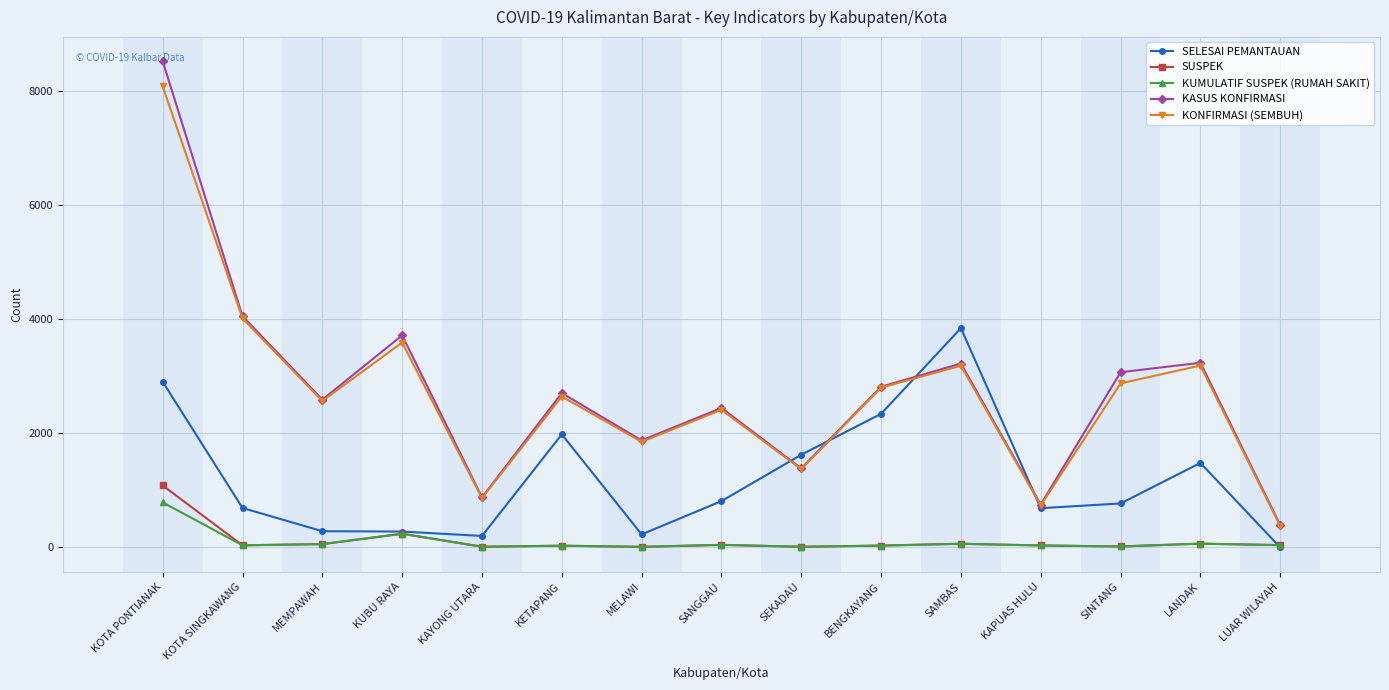

What is the spread (max minus min) of values at BENGKAYANG?

2783